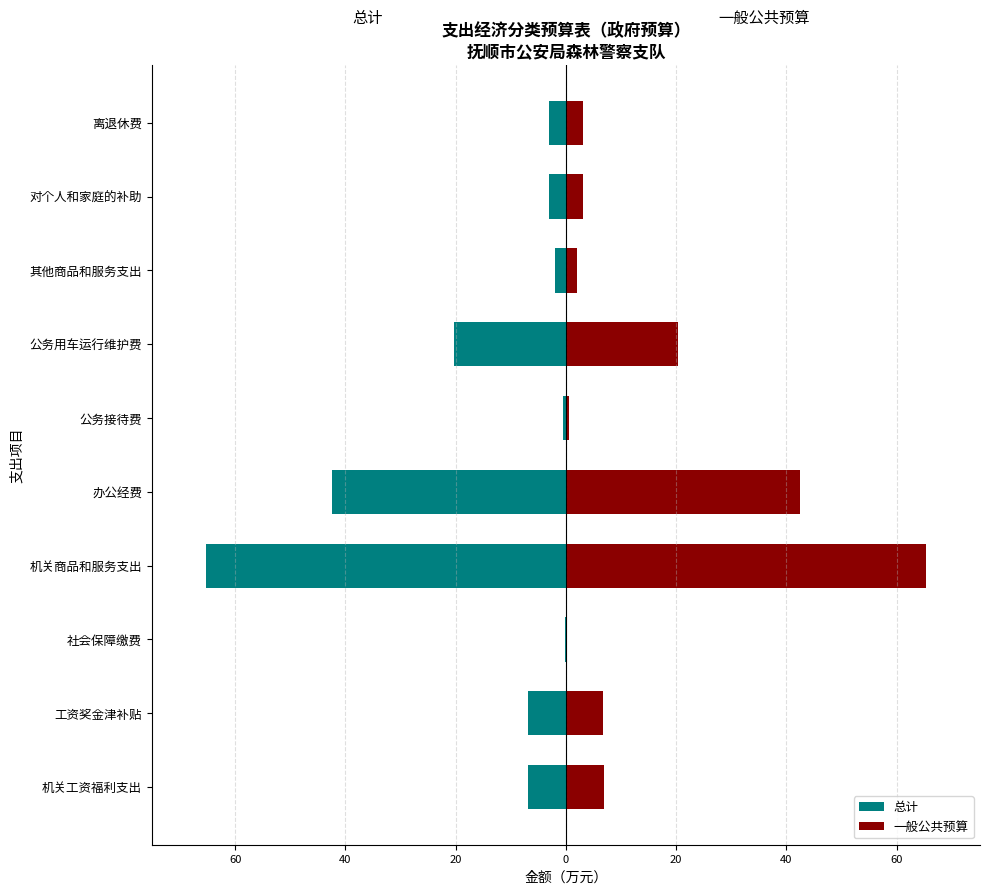

Rank the series at 工资奖金津补贴 from highest to lowest value.

一般公共预算, 总计